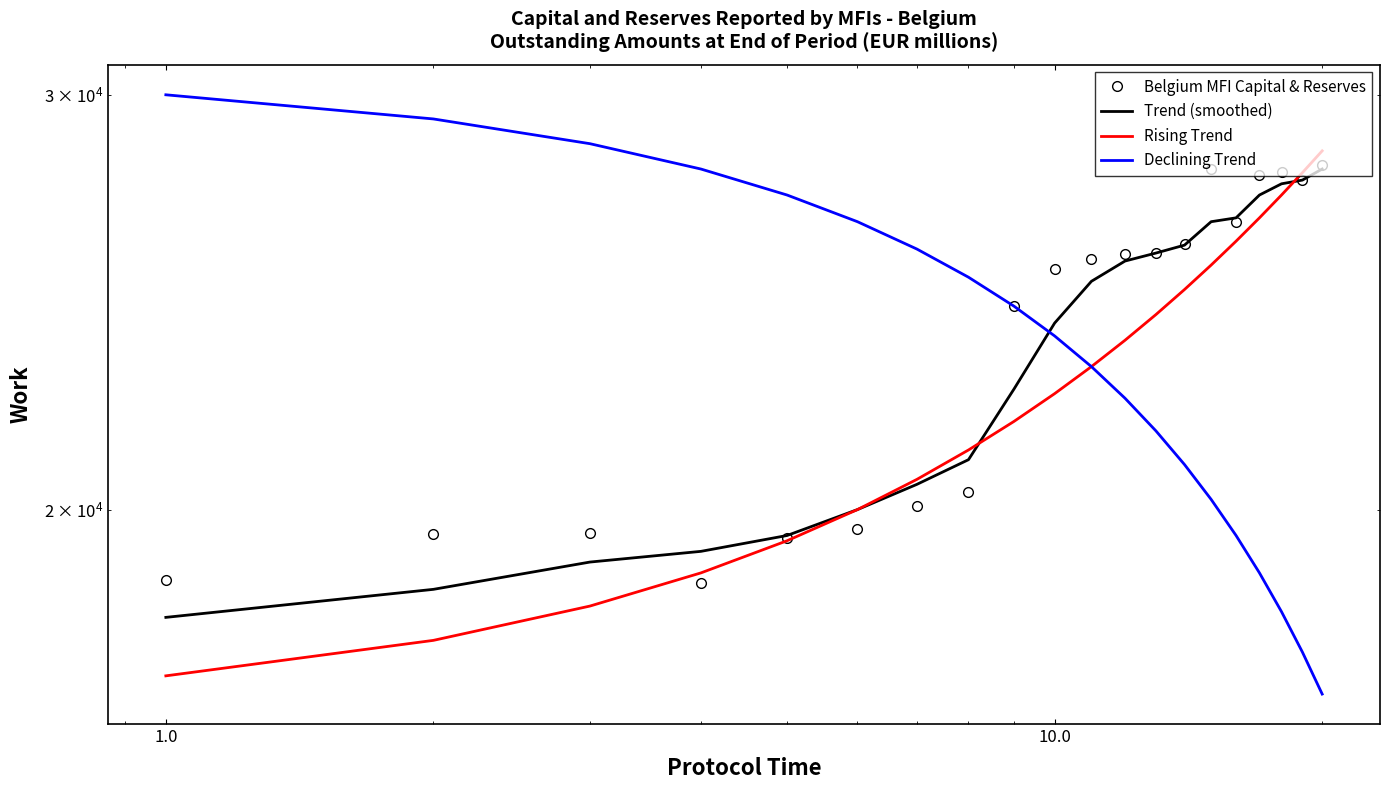

True or false: Trend (smoothed) has a value of 41107 at 12.

False